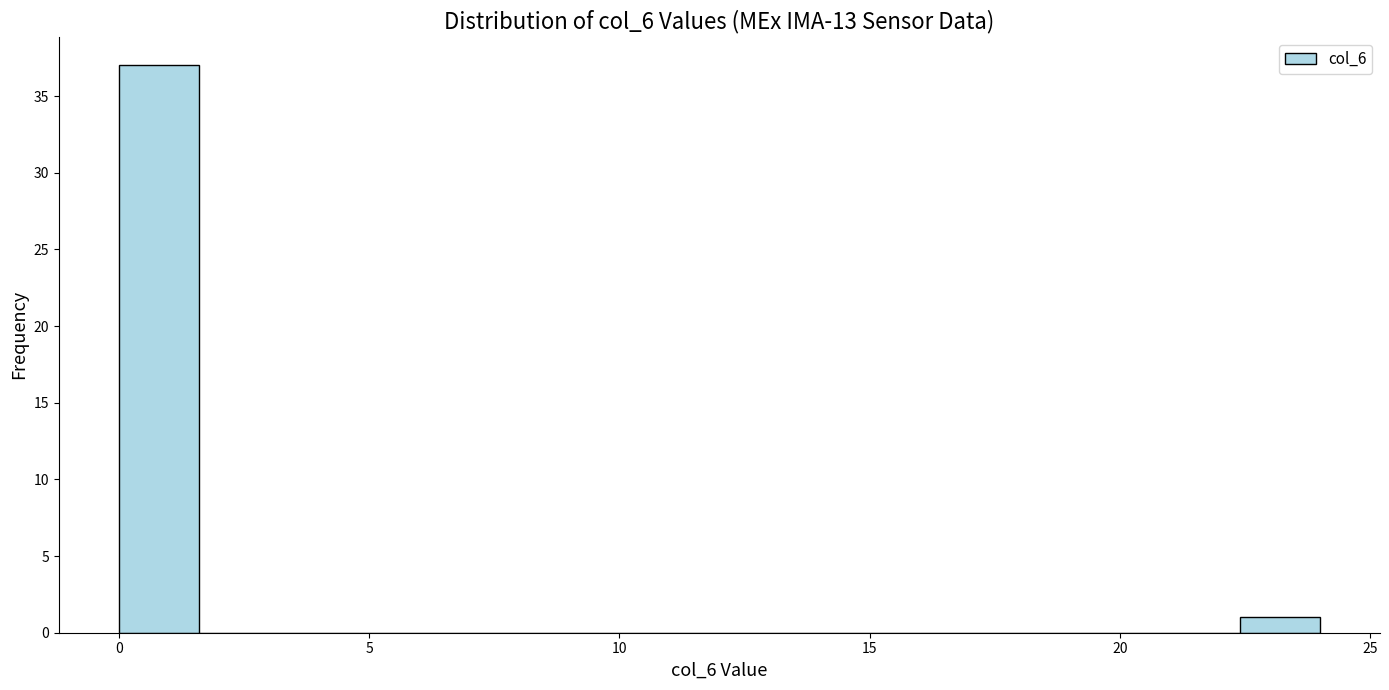

Read against the x-axis, roughly where is the centre of the tallest bar?

1.0